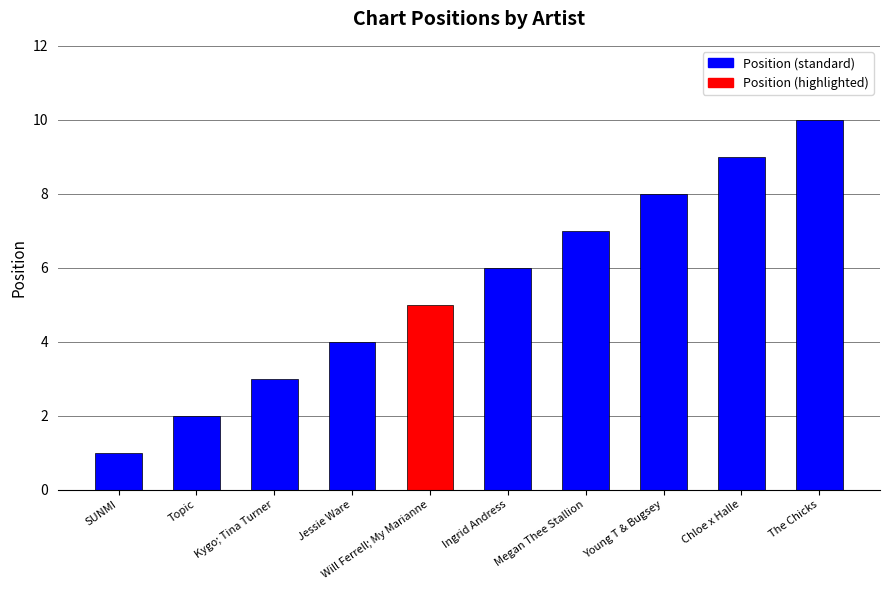

Which has a higher value, Young T & Bugsey or Topic?

Young T & Bugsey